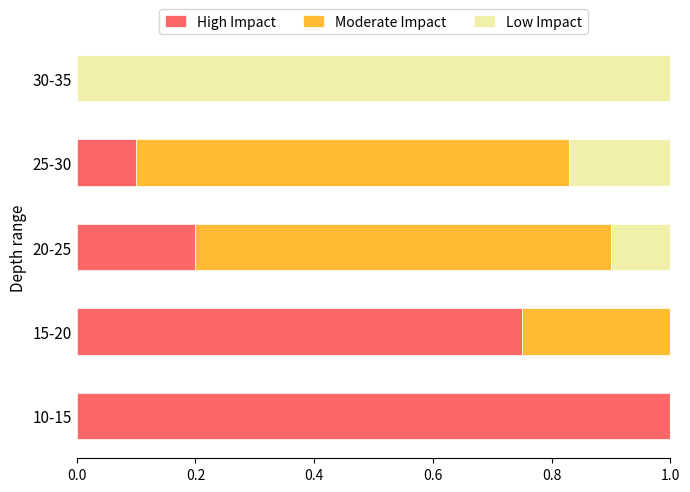

At which label is High Impact closest to 0?

30-35